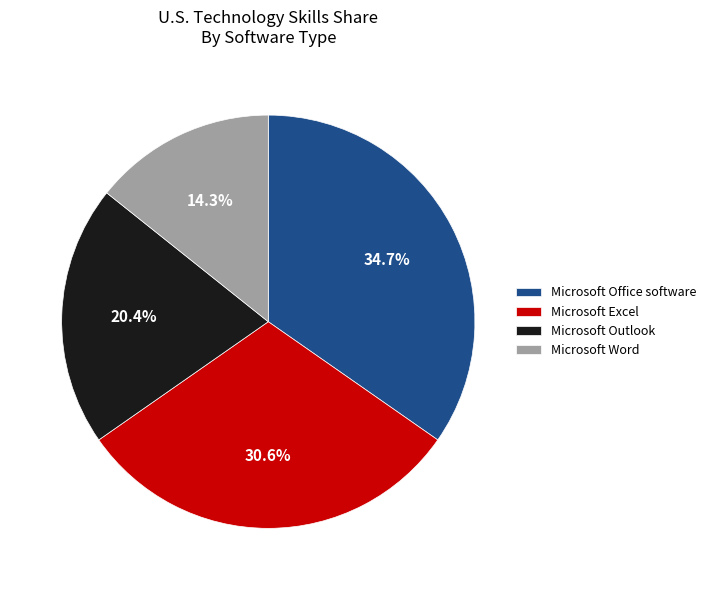

What percentage is NOT represented by Microsoft Word?

85.7%